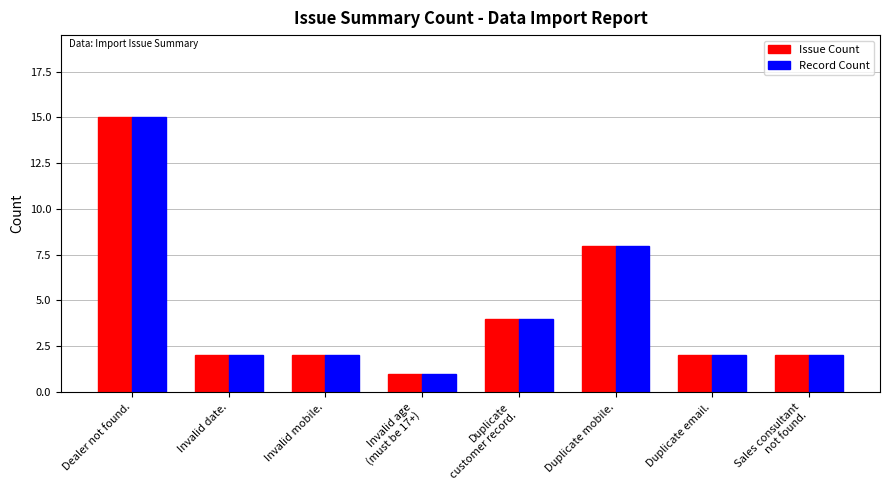

Reading left to right, extract all data points from this chart.

Issue Count: 15	2	2	1	4	8	2	2
Record Count: 15	2	2	1	4	8	2	2